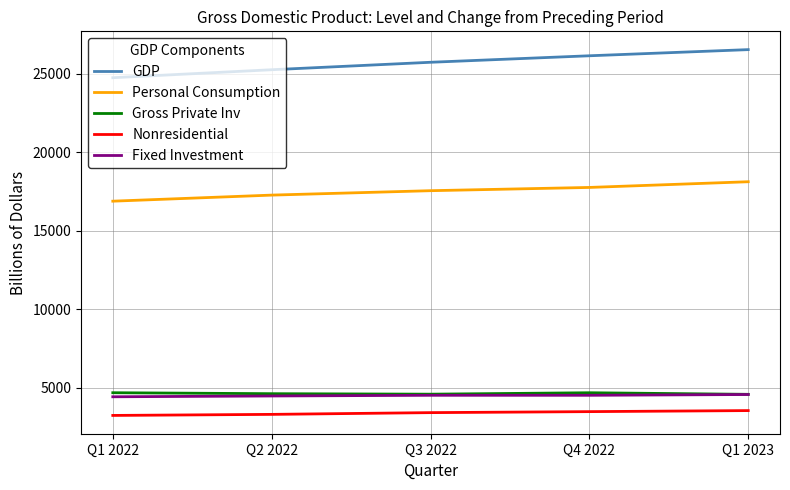

How many categories are shown in the chart?

5